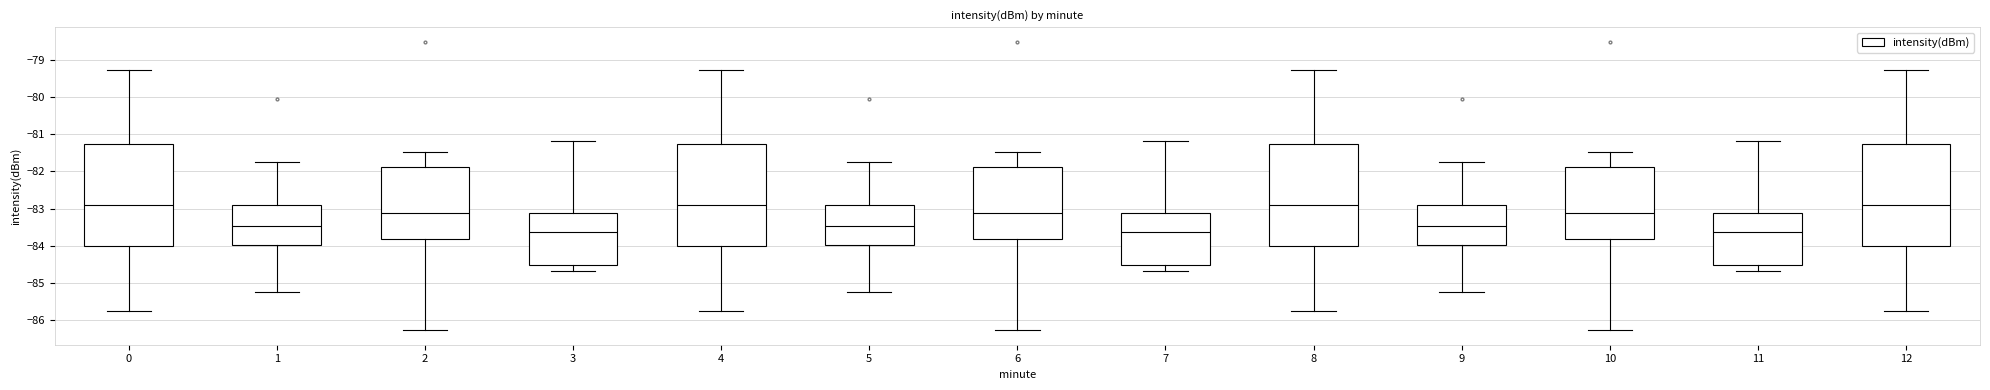

Reading left to right, transcribe this box plot: for each box, give where its median line is, the range the box spans, and where its two whiskers end, as read against the y-axis. The values are not printed on the chart, so give them approximately, as read against the axis.

0: median -82.9, box -84.0 to -81.3, whiskers -85.7 to -79.3
1: median -83.5, box -84.0 to -82.9, whiskers -85.2 to -81.7
2: median -83.1, box -83.8 to -81.9, whiskers -86.3 to -81.5
3: median -83.6, box -84.5 to -83.1, whiskers -84.7 to -81.2
4: median -82.9, box -84.0 to -81.3, whiskers -85.7 to -79.3
5: median -83.5, box -84.0 to -82.9, whiskers -85.2 to -81.7
6: median -83.1, box -83.8 to -81.9, whiskers -86.3 to -81.5
7: median -83.6, box -84.5 to -83.1, whiskers -84.7 to -81.2
8: median -82.9, box -84.0 to -81.3, whiskers -85.7 to -79.3
9: median -83.5, box -84.0 to -82.9, whiskers -85.2 to -81.7
10: median -83.1, box -83.8 to -81.9, whiskers -86.3 to -81.5
11: median -83.6, box -84.5 to -83.1, whiskers -84.7 to -81.2
12: median -82.9, box -84.0 to -81.3, whiskers -85.7 to -79.3